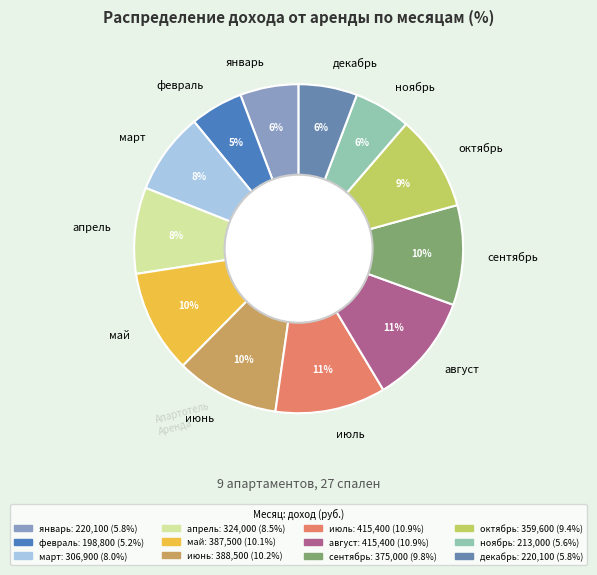

Does январь account for over 50% of the chart?

No